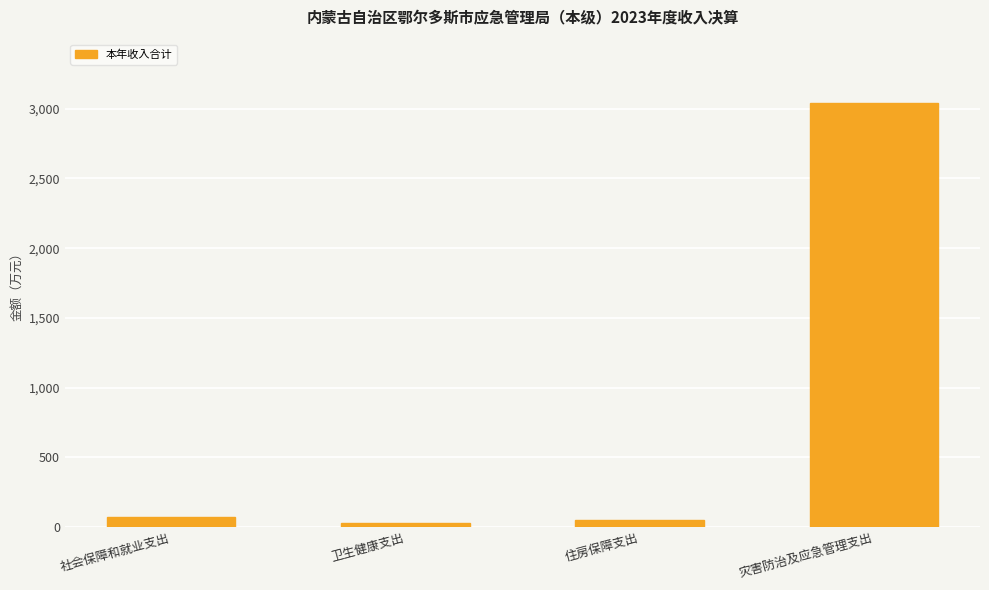

At which category does the chart reach its peak across all series?

灾害防治及应急管理支出